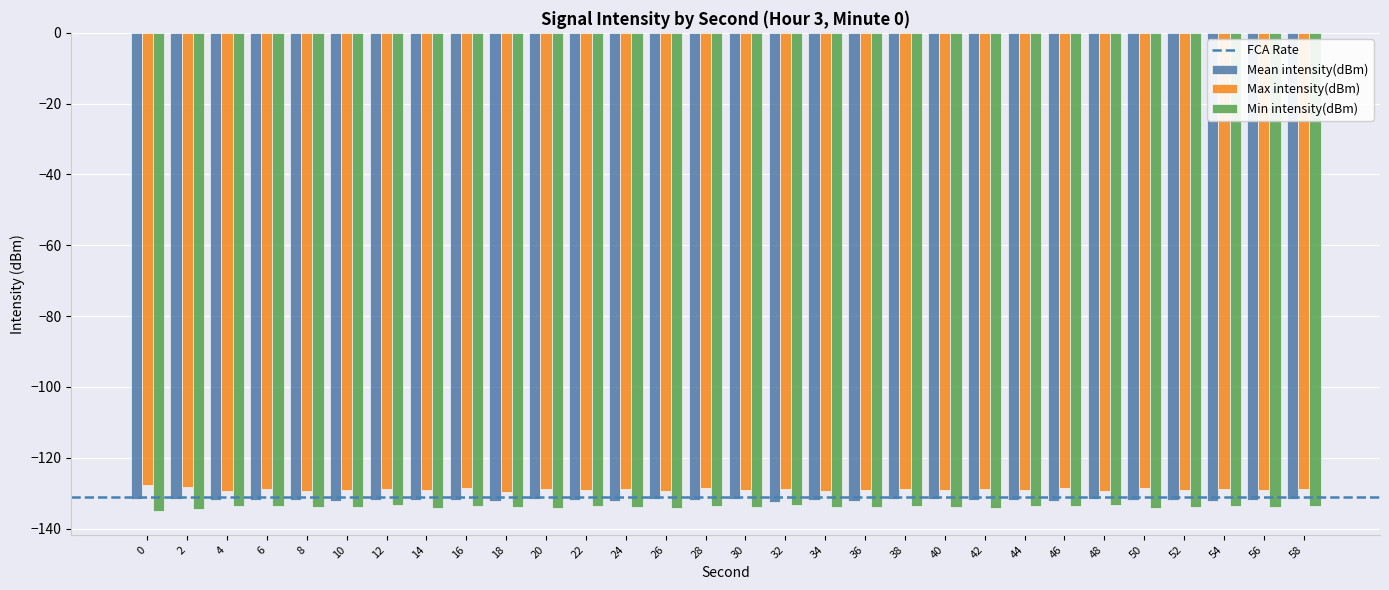

Rank the series by their maximum value, from highest to lowest.

Max intensity(dBm), Mean intensity(dBm), Min intensity(dBm)